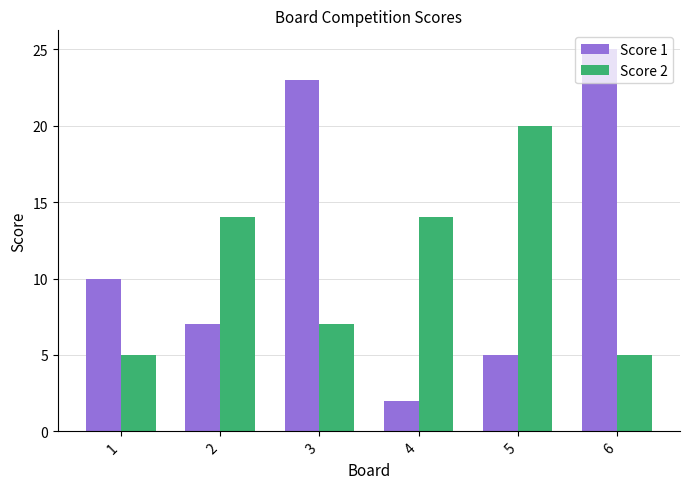

Reading left to right, extract all data points from this chart.

Score 1: 1=10	2=7	3=23	4=2	5=5	6=25
Score 2: 1=5	2=14	3=7	4=14	5=20	6=5